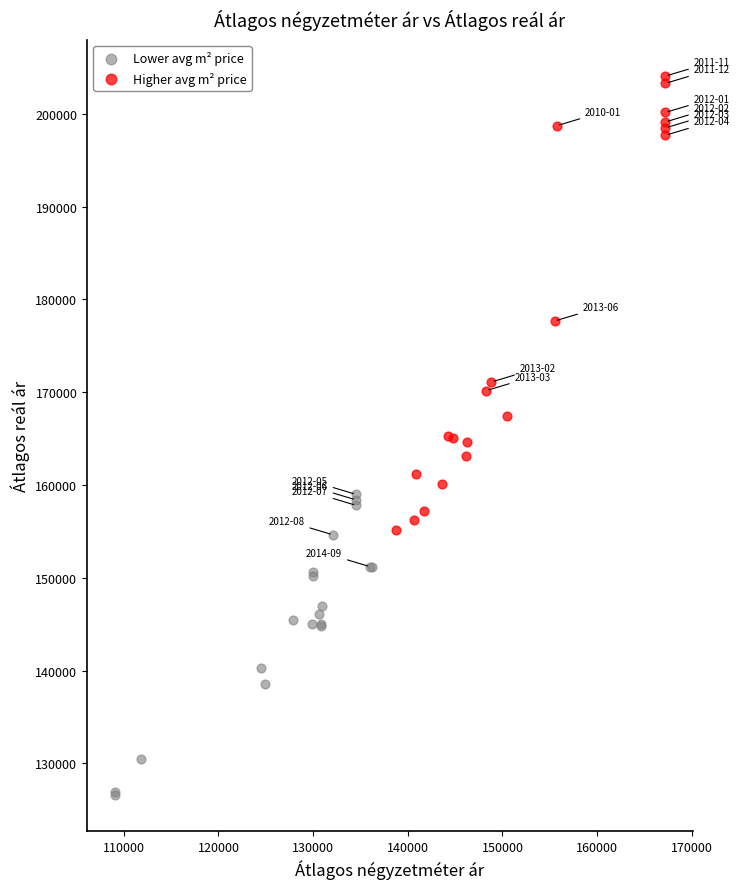

Which series contains the highest Y value?

Higher avg m² price